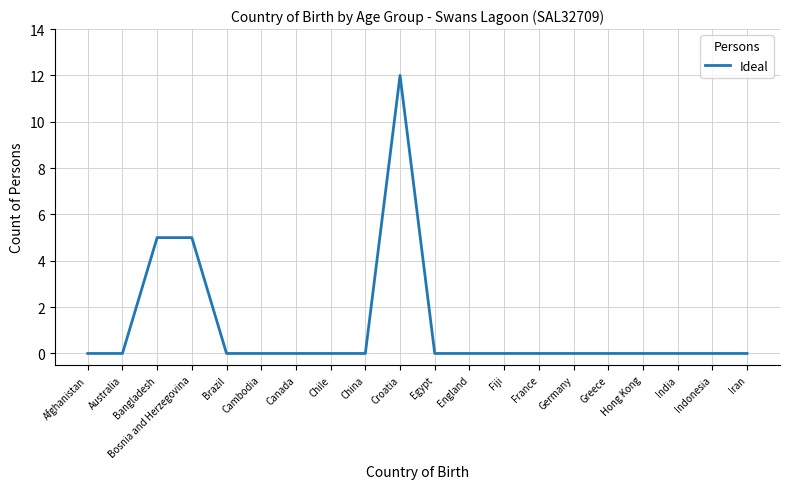

Does the chart display data point markers on the line(s)?

No